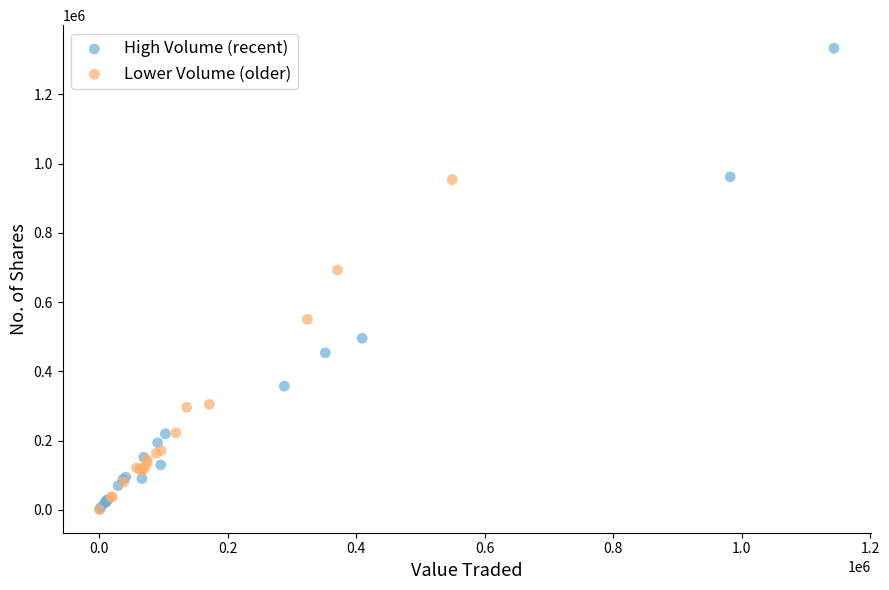

What are all the series names shown in the legend?

High Volume (recent), Lower Volume (older)